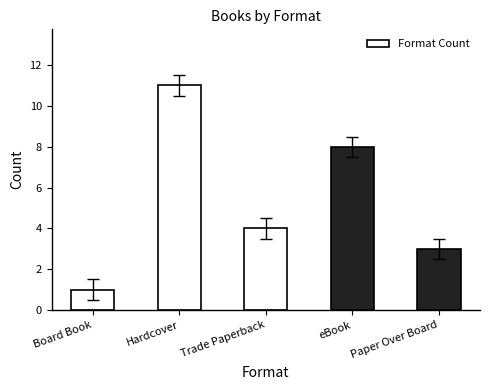

Between Board Book and Hardcover, which is larger?

Hardcover